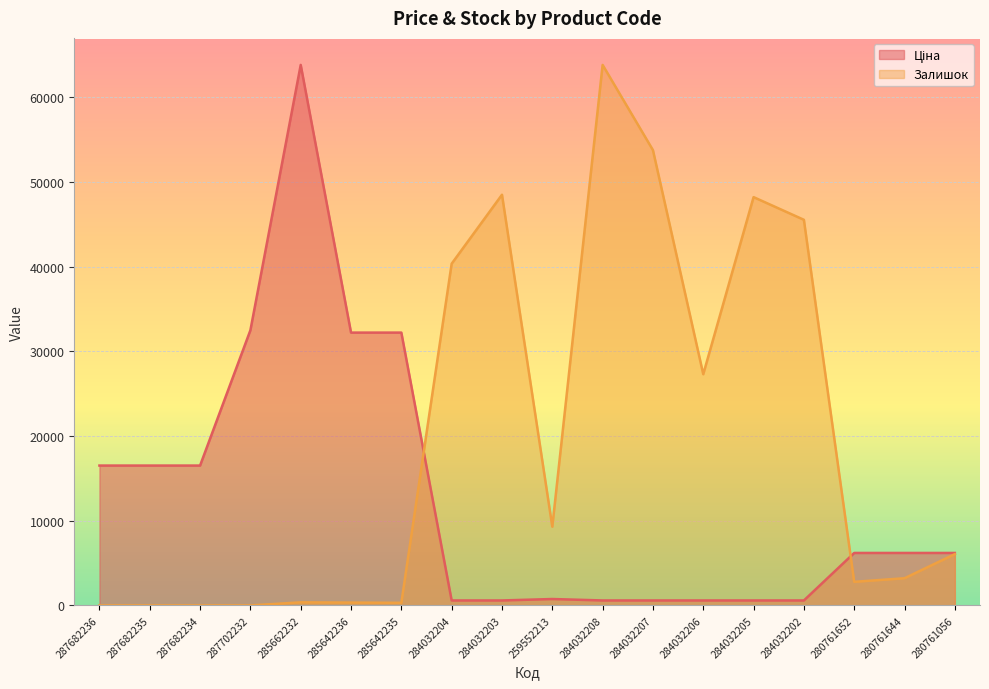

Which series has the widest spread of values?

Залишок